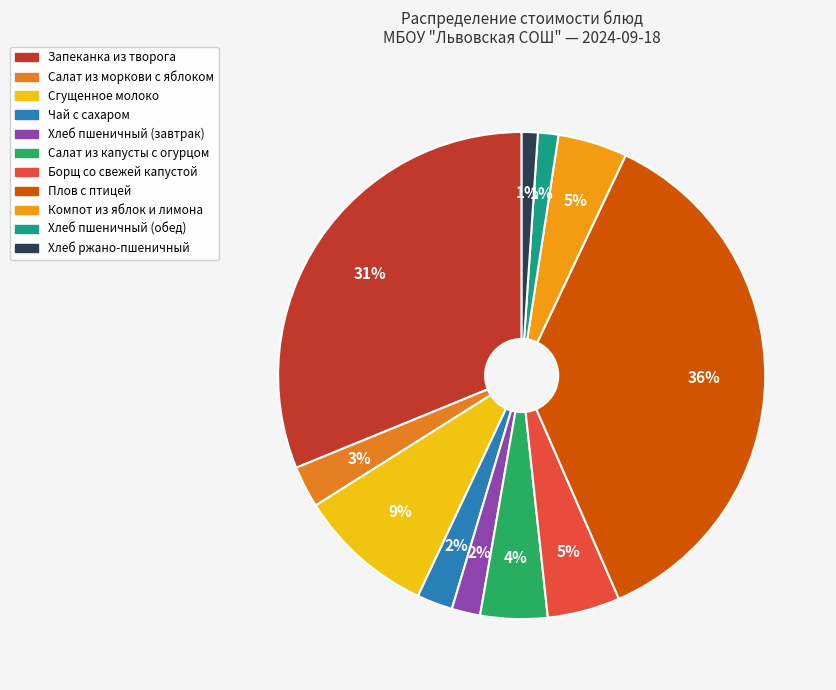

Which slice is the largest?

Плов с птицей